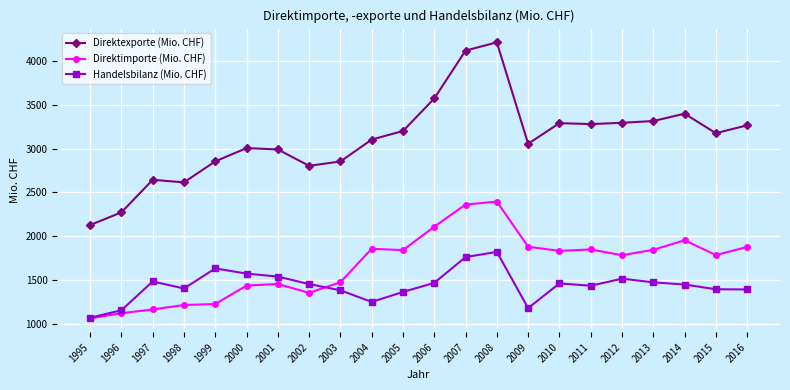

How many values in the Handelsbilanz (Mio. CHF) series are below 1452?

11